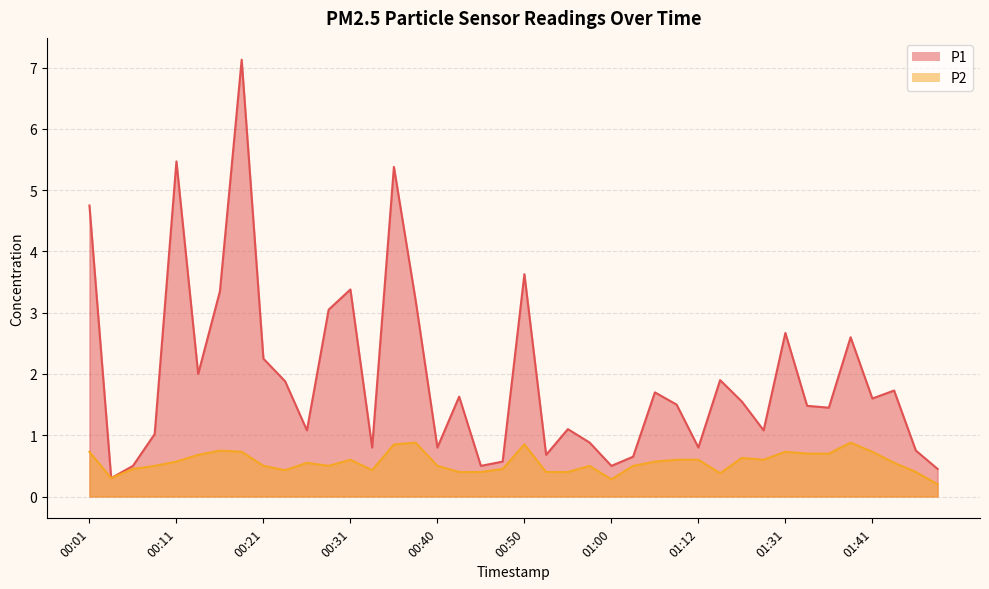

Which category has the highest value across all series?

00:18